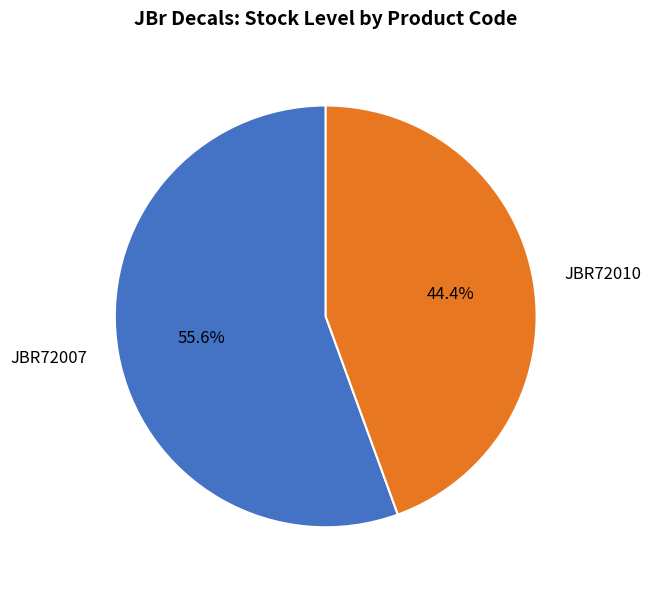

Between JBR72007 and JBR72010, which is larger?

JBR72007